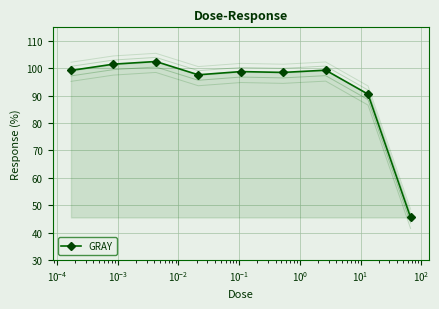

What is the value of the GRAY point at the 1st from the left?

99.2